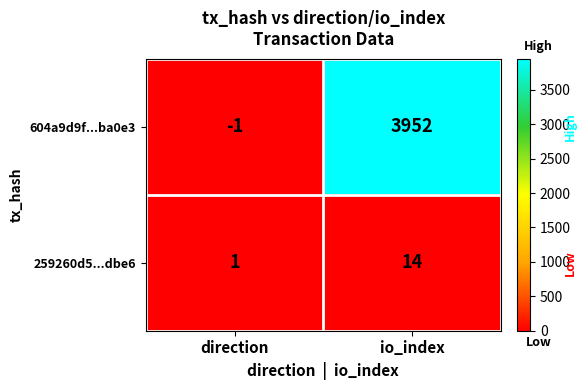

How many categories are shown in the chart?

2